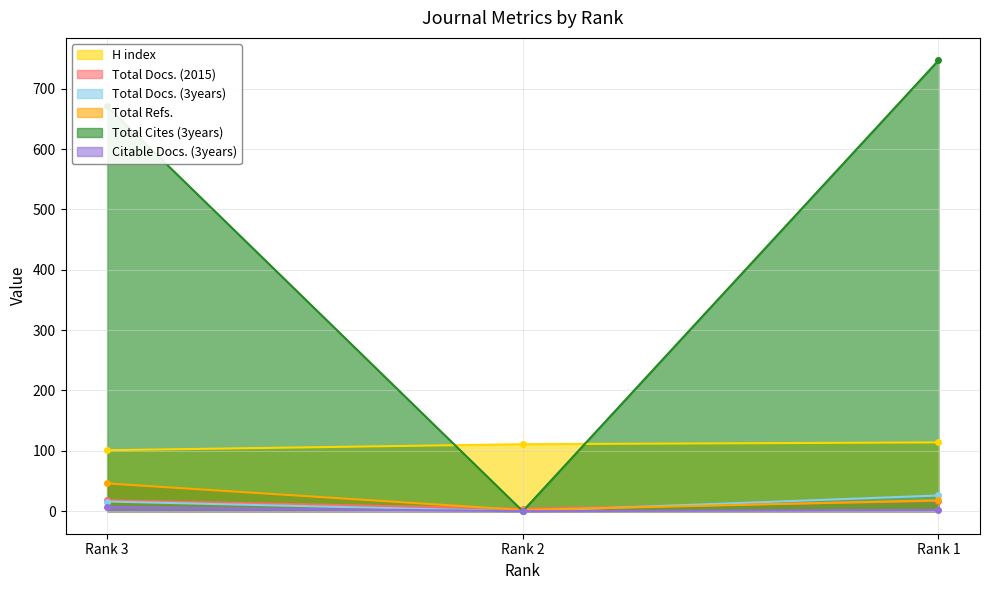

Where does the H index series first go above 111?

Rank 1